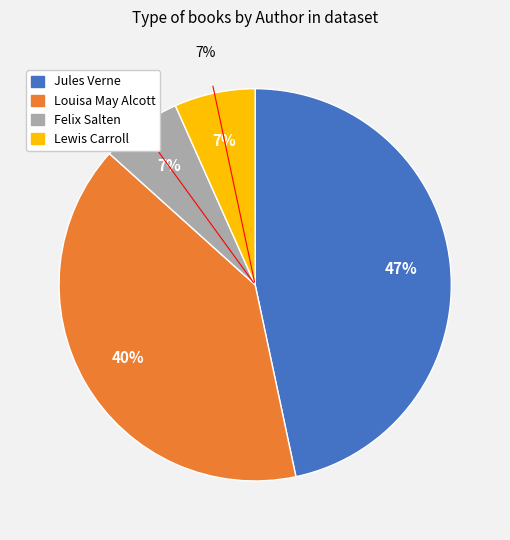

What percentage do Lewis Carroll (66178686) and Felix Salten (2432) together represent?

13.3%